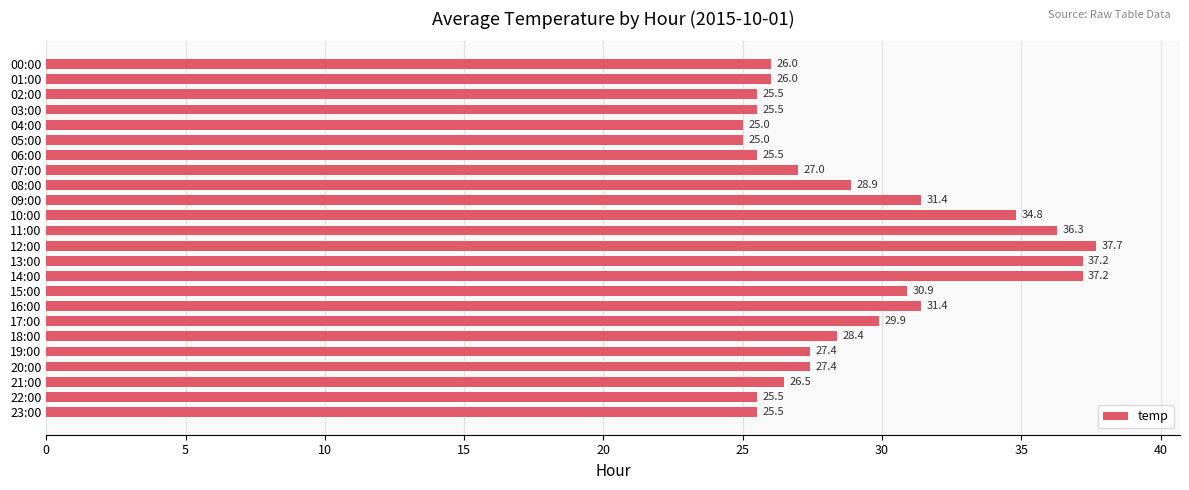

The value at 01:00 is 26.0. True or false?

True